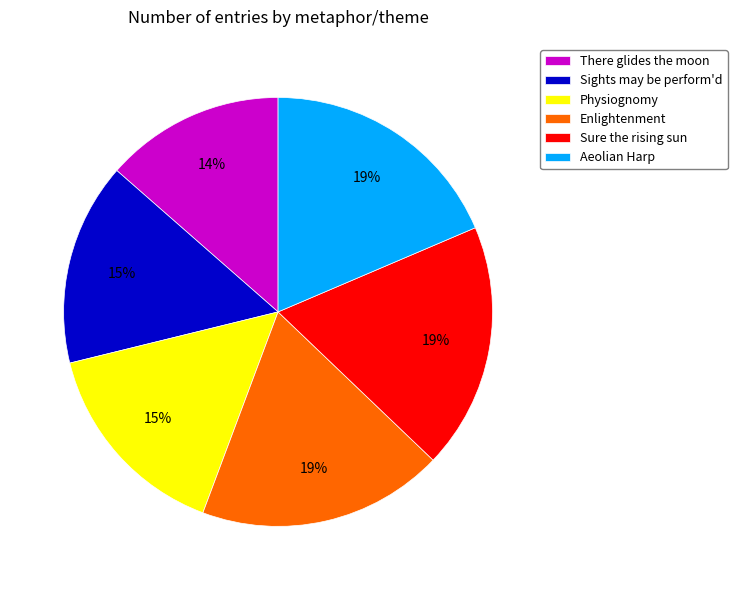

Is Sights may be perform'd the majority of the pie?

No